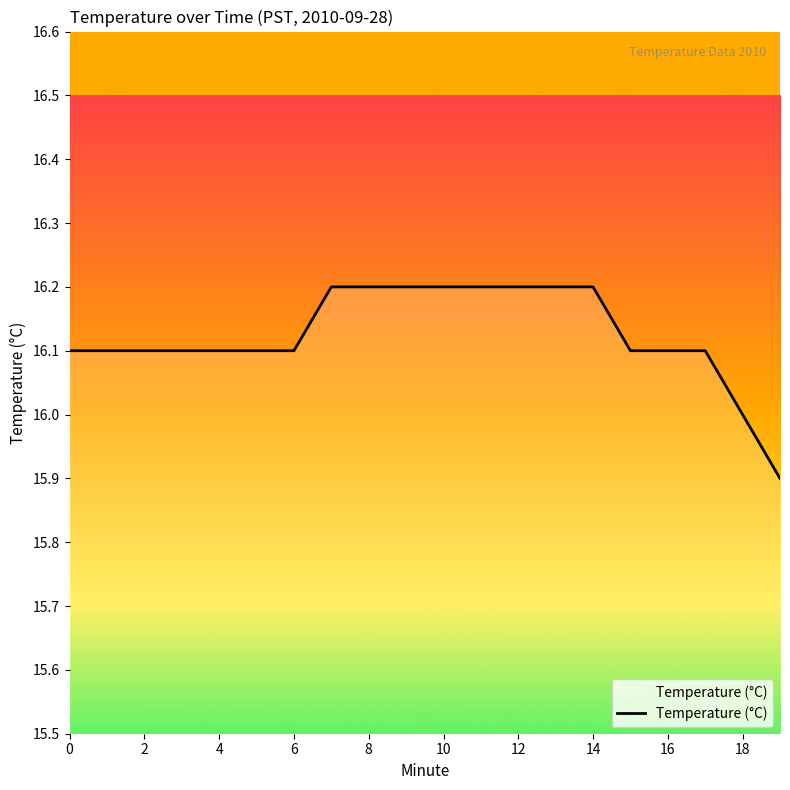

What is the minimum value shown in the chart?

15.9